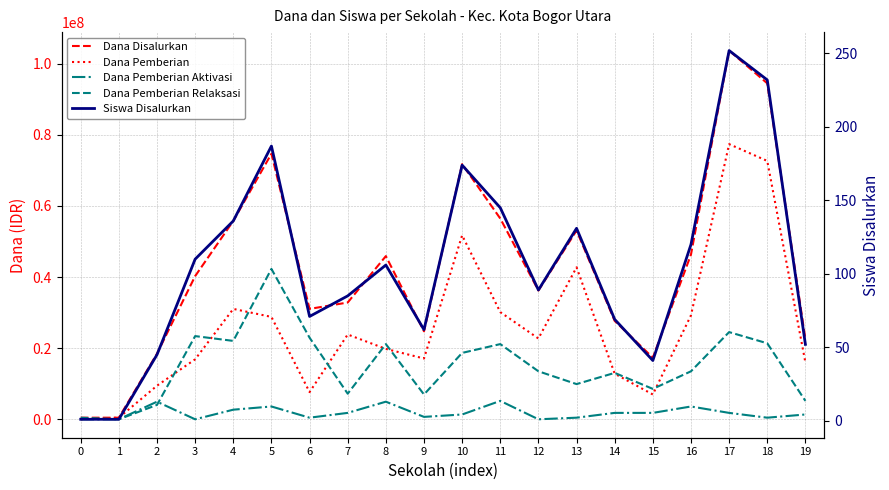

Reading left to right, transcribe all the data shown in this chart.

Dana Disalurkan: 0=450000	1=450000	2=18450000	3=40275000	4=55800000	5=74700000	6=31050000	7=32850000	8=45900000	9=24750000	10=71775000	11=56475000	12=36225000	13=53100000	14=27675000	15=17325000	16=46350000	17=103725000	18=94500000	19=22500000
Dana Pemberian: 0=0	1=450000	2=9450000	3=16875000	4=31050000	5=28800000	6=7650000	7=23850000	8=19800000	9=17100000	10=51750000	11=30150000	12=22725000	13=42750000	14=12825000	15=6975000	16=29250000	17=77400000	18=72675000	19=15975000
Dana Pemberian Aktivasi: 0=0	1=0	2=4950000	3=0	4=2700000	5=3600000	6=450000	7=1800000	8=4950000	9=675000	10=1350000	11=5175000	12=0	13=450000	14=1800000	15=1800000	16=3600000	17=1800000	18=450000	19=1350000
Dana Pemberian Relaksasi: 0=450000	1=0	2=4050000	3=23400000	4=22050000	5=42300000	6=22950000	7=7200000	8=21150000	9=6975000	10=18675000	11=21150000	12=13500000	13=9900000	14=13050000	15=8550000	16=13500000	17=24525000	18=21375000	19=5175000
Siswa Disalurkan: 0=1	1=1	2=45	3=110	4=136	5=187	6=71	7=85	8=106	9=62	10=174	11=145	12=89	13=131	14=69	15=41	16=120	17=252	18=232	19=52